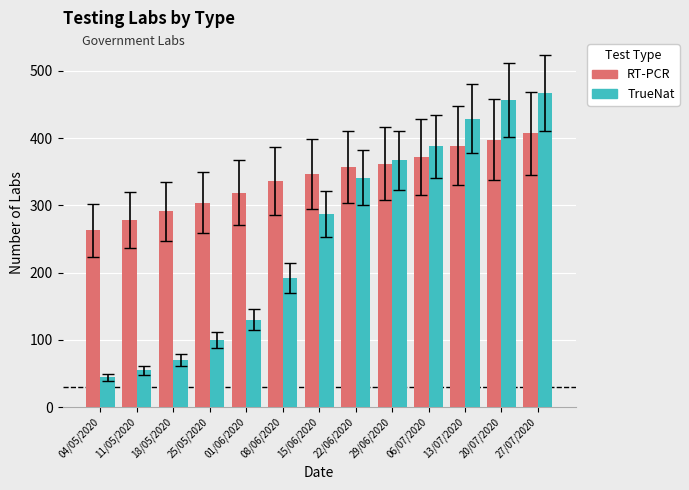

Is the value of TrueNat at 18/05/2020 greater than the value of RT-PCR at 08/06/2020?

No